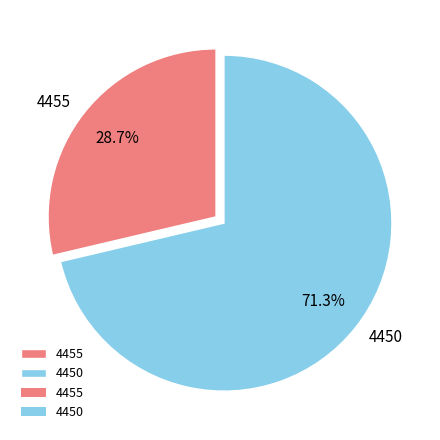

Count the number of slices in the pie.

2